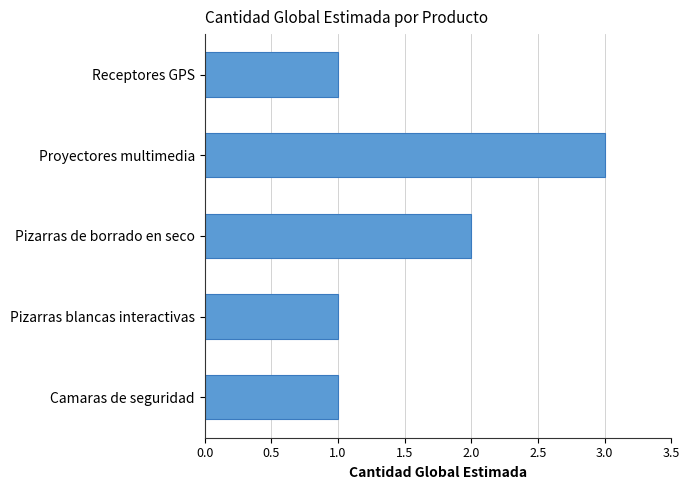

Reading top to bottom, list all the values displayed in this chart.

1	3	2	1	1